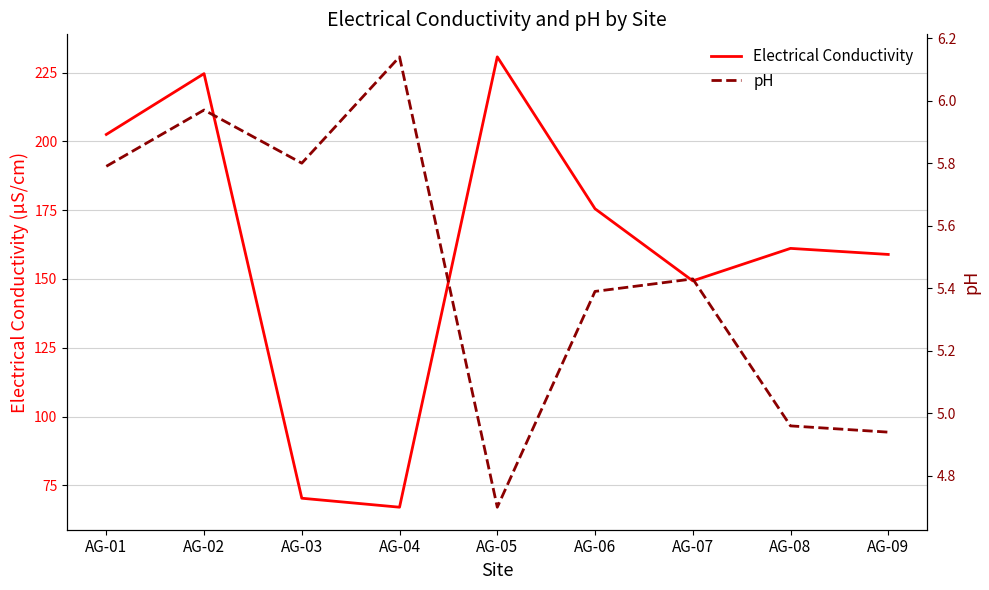

True or false: Electrical Conductivity and pH cross at least once.

False